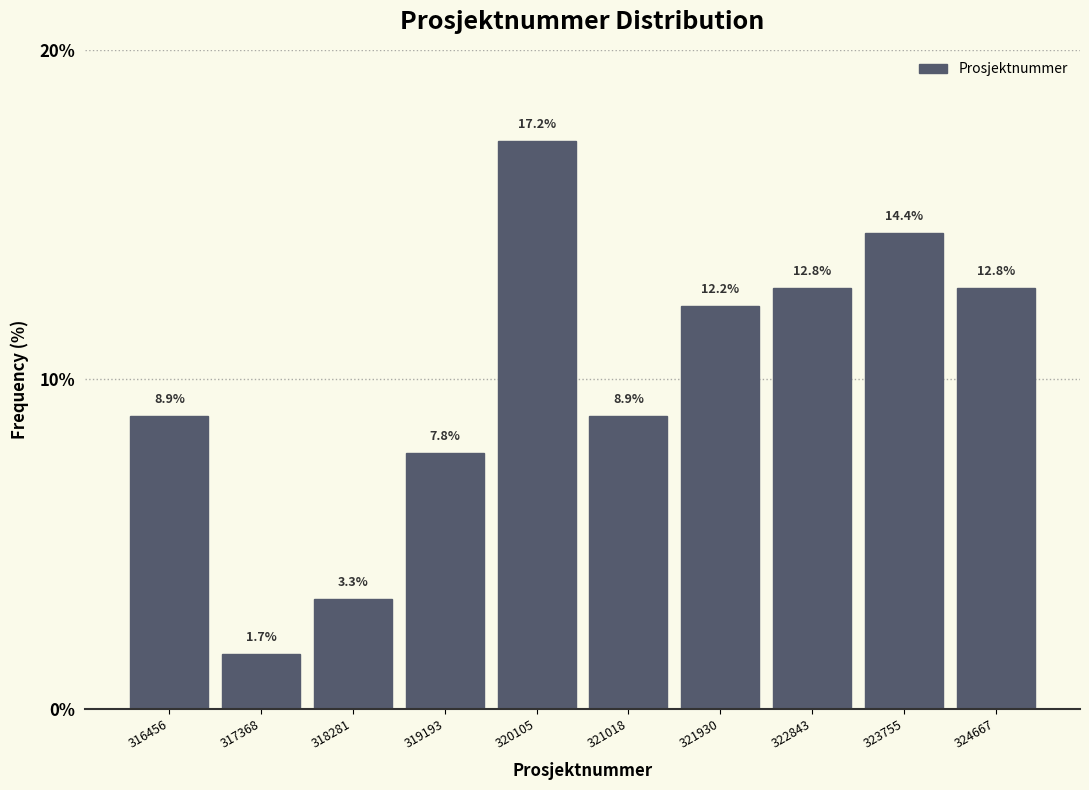

Reading left to right, transcribe this chart: for each bar, give the range it covers on the x-axis and its height. The bar edges are not printed on the chart, so give them approximately, as read against the axis.

316000 to 316900: 8.9
316900 to 317800: 1.7
317800 to 318700: 3.3
318700 to 319600: 7.8
319600 to 320600: 17.2
320600 to 321500: 8.9
321500 to 322400: 12.2
322400 to 323300: 12.8
323300 to 324200: 14.4
324200 to 325100: 12.8